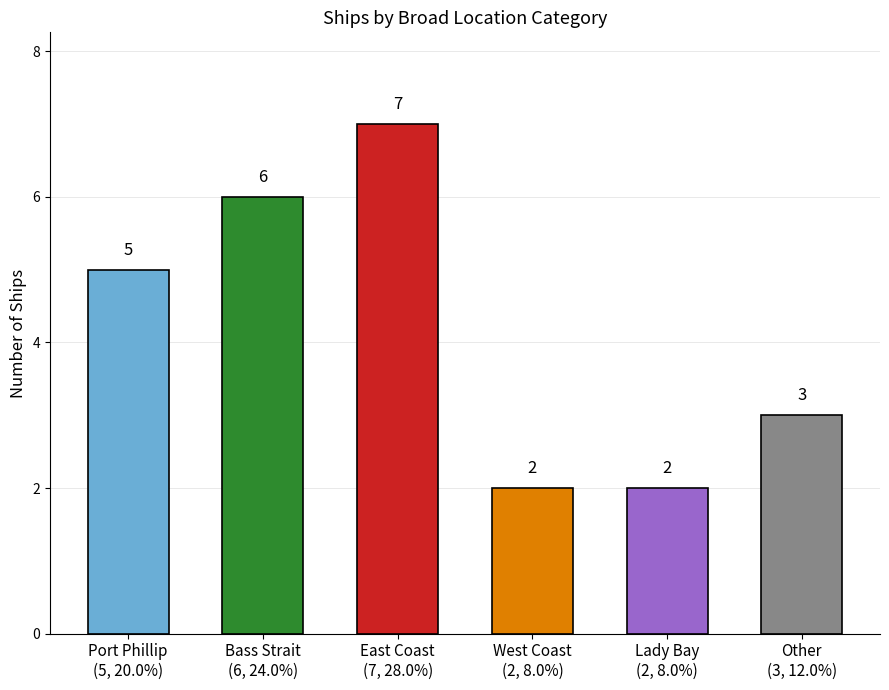

What is the change in value from Port Phillip
(5, 20.0%) to Lady Bay
(2, 8.0%)?

-3